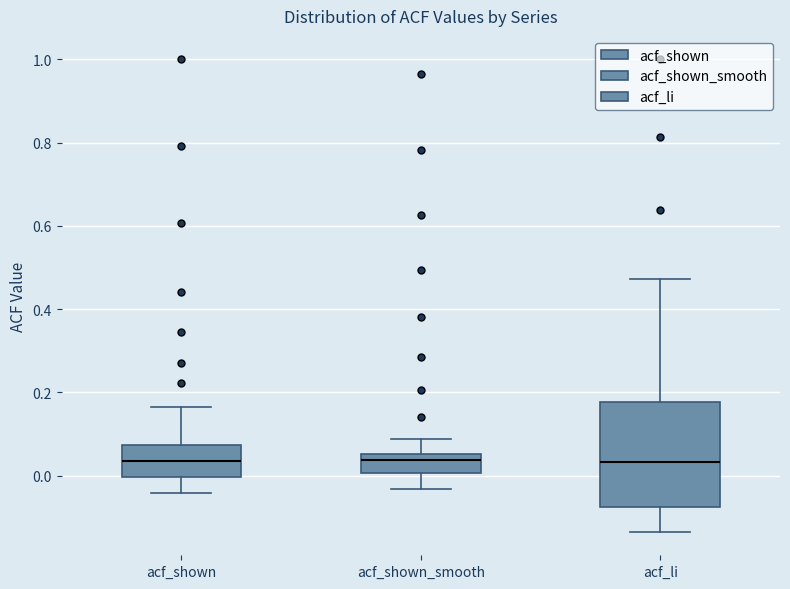

Where is the upper edge of the box for acf_shown on the y-axis? The values are not printed on the chart, so give them approximately, as read against the axis.

0.08